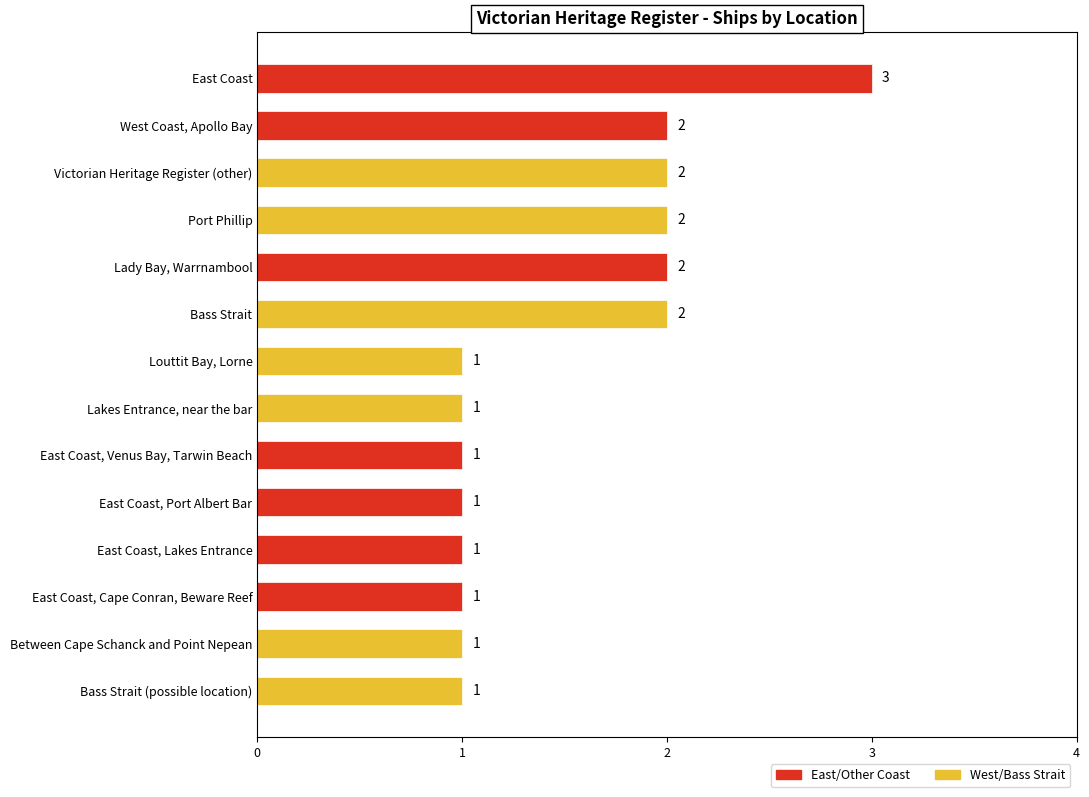

Are the bars grouped side by side (vs. stacked)?

No